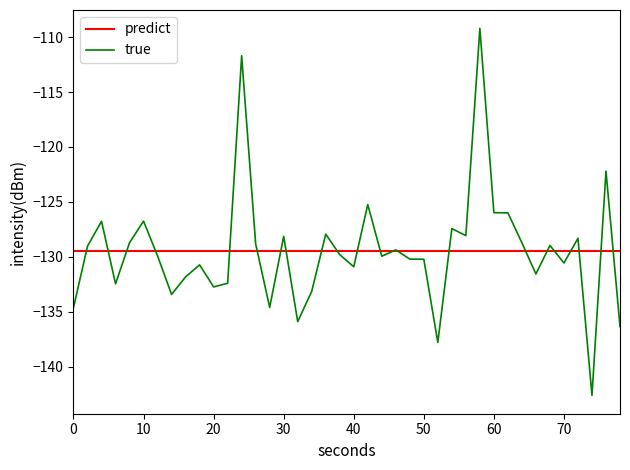

In true, how many points are lower than both neighbors (excluding endpoints)?

12